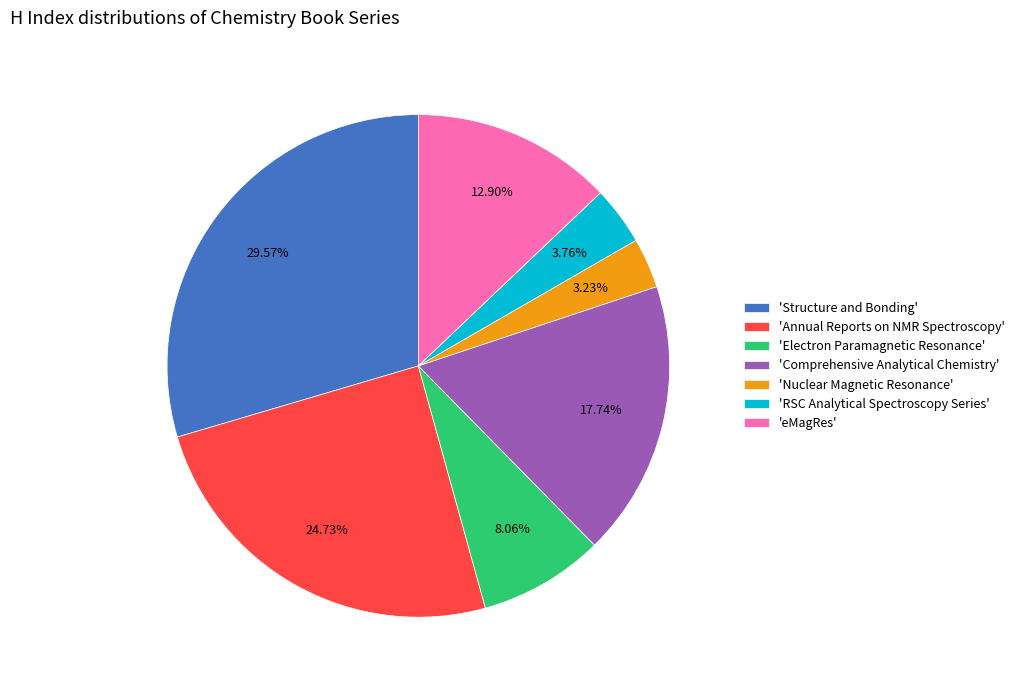

Which category has the smallest portion of the pie?

'Nuclear Magnetic Resonance'